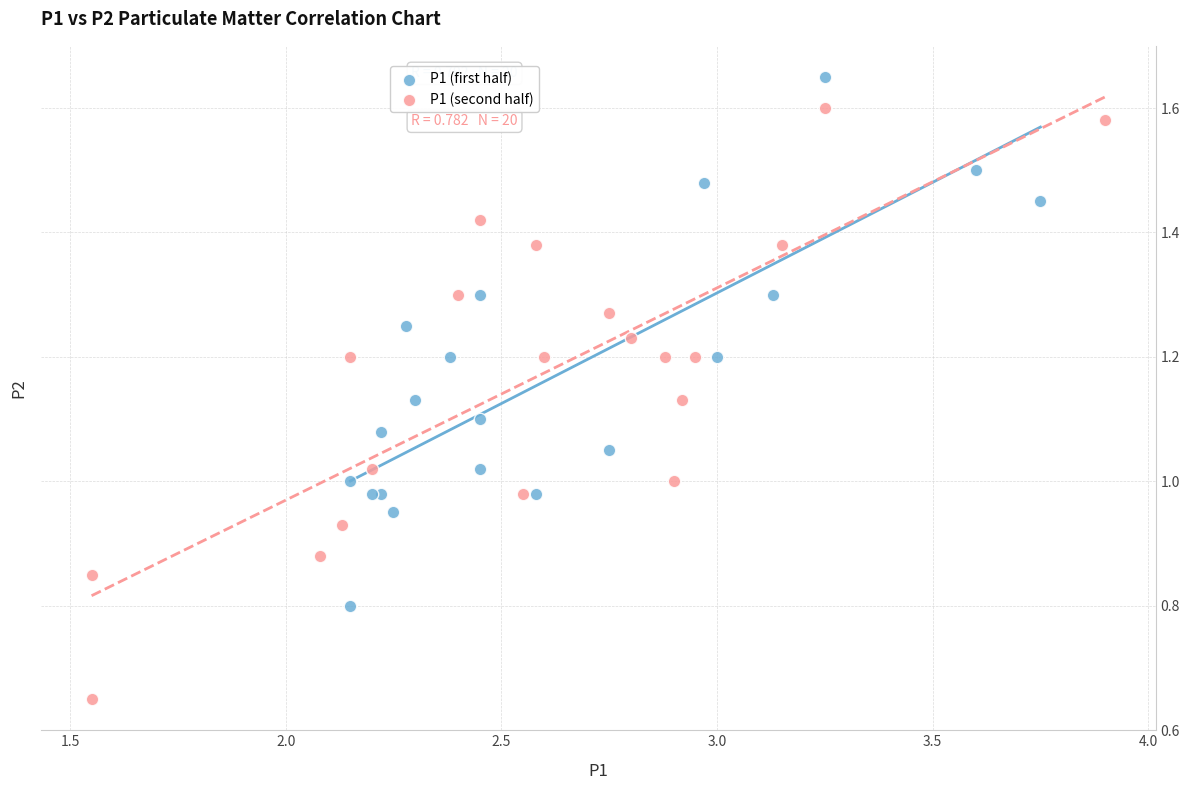

Which series contains the lowest Y value?

P1 (second half)